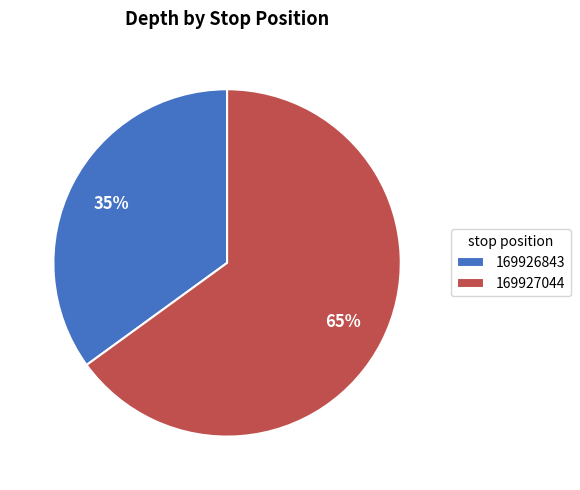

Is there any slice that represents more than half of the pie?

Yes